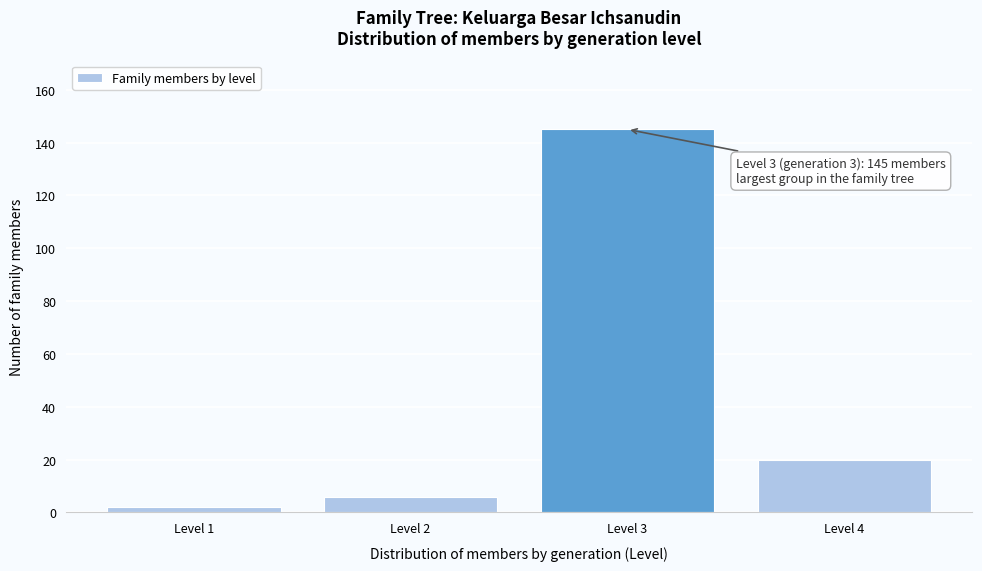

Reading left to right, what are all the values shown in this chart?

2	6	145	20